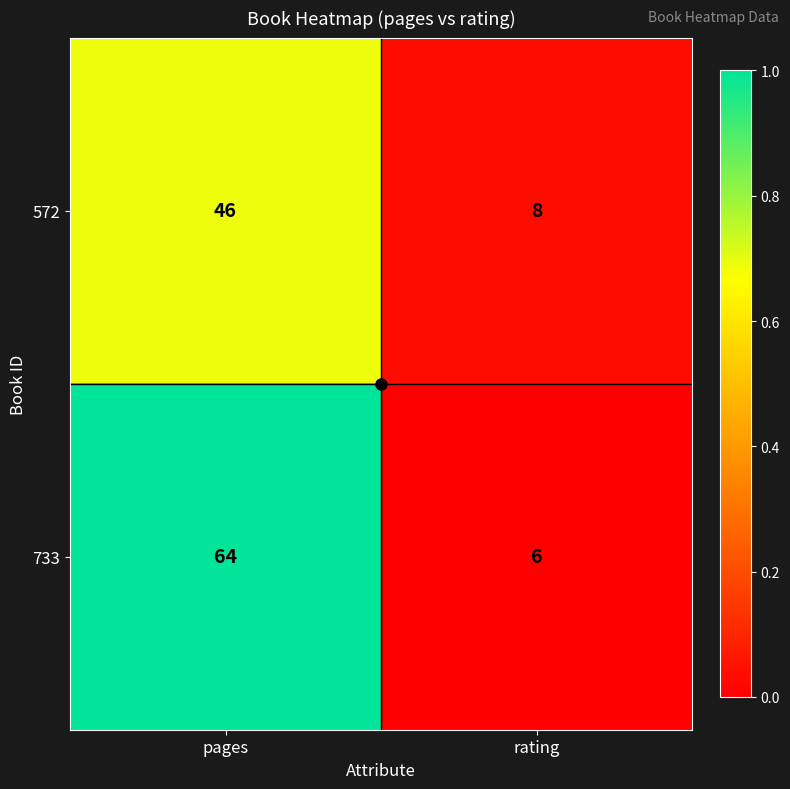

Which category has the highest value in the 733 series?

pages